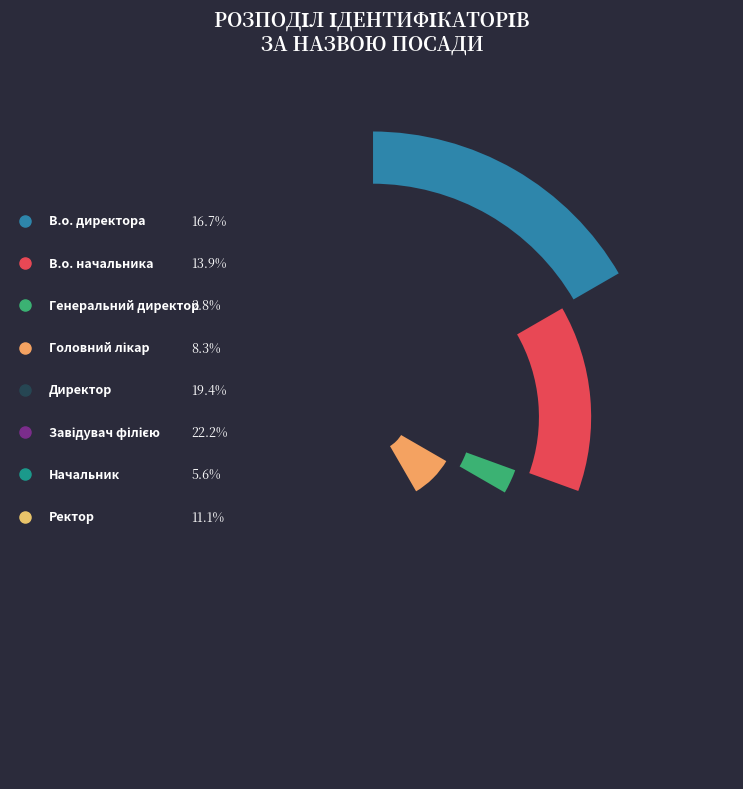

Combined, do Головний лікар and Начальник account for over 50%?

No